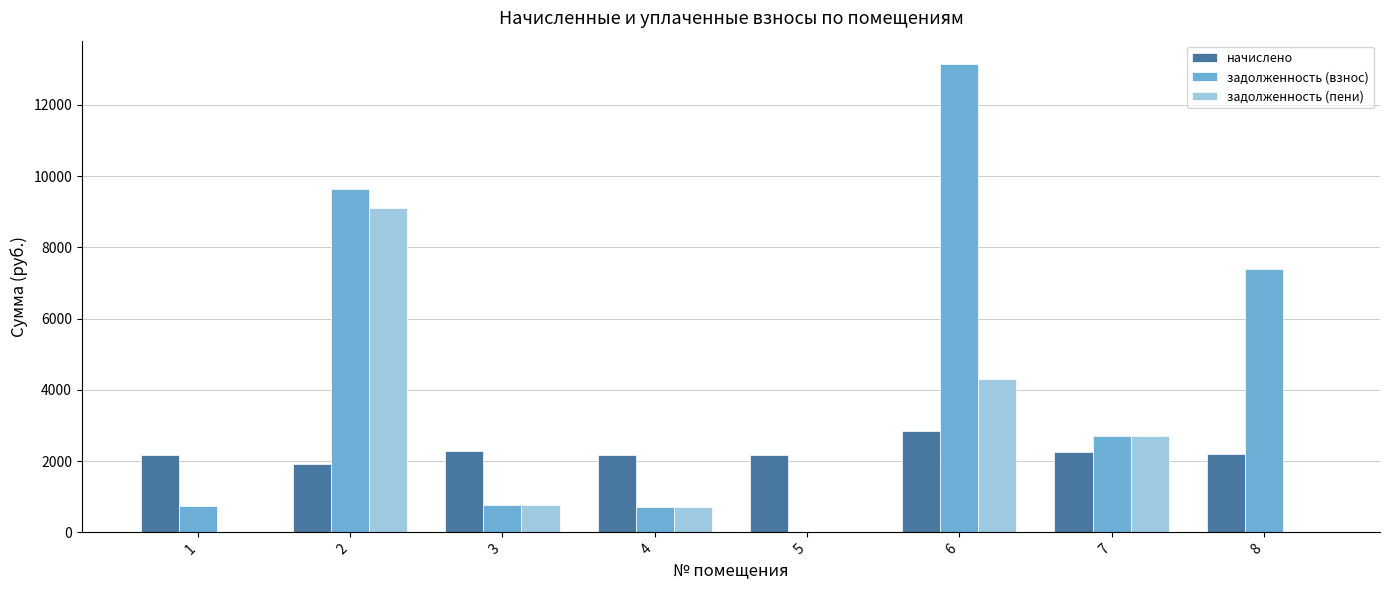

At which category is the sum across all series the highest?

2